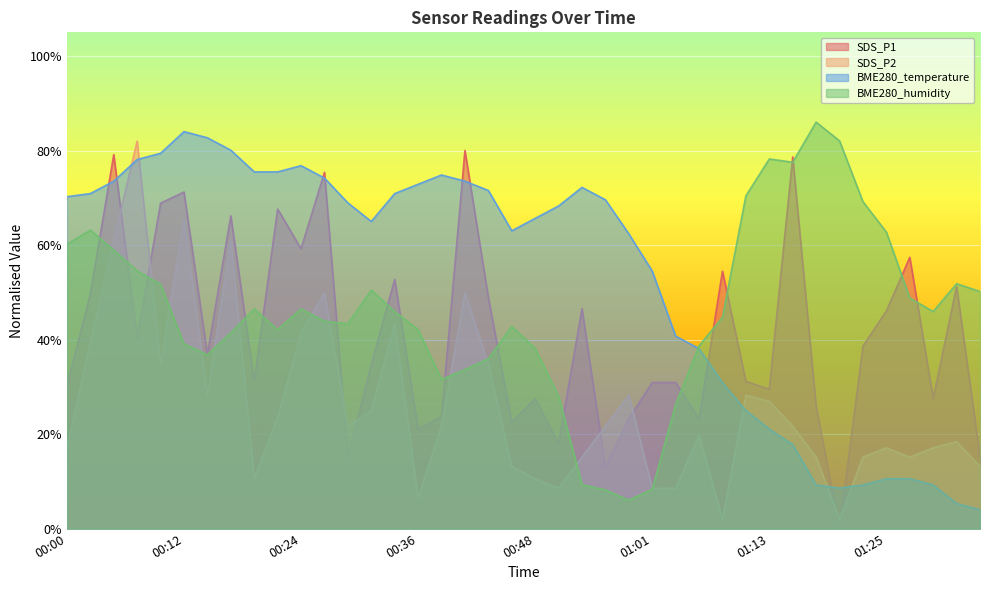

How many data points does each series have?

40